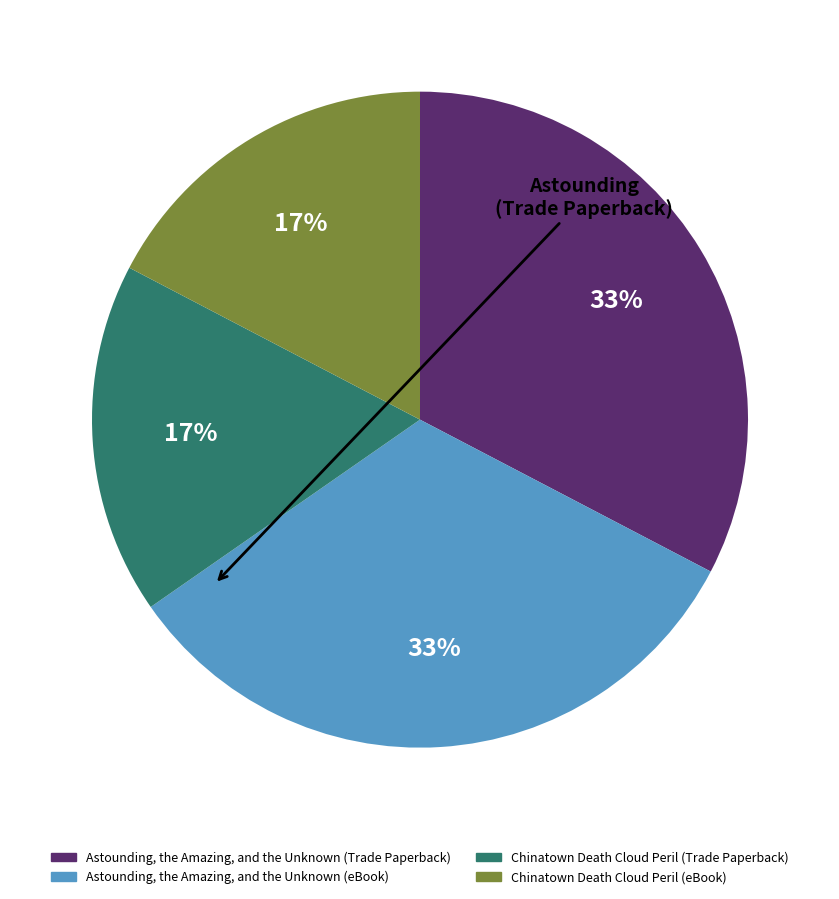

To the nearest percent, what percentage of the pie is Chinatown Death Cloud Peril (Trade Paperback)?

17%